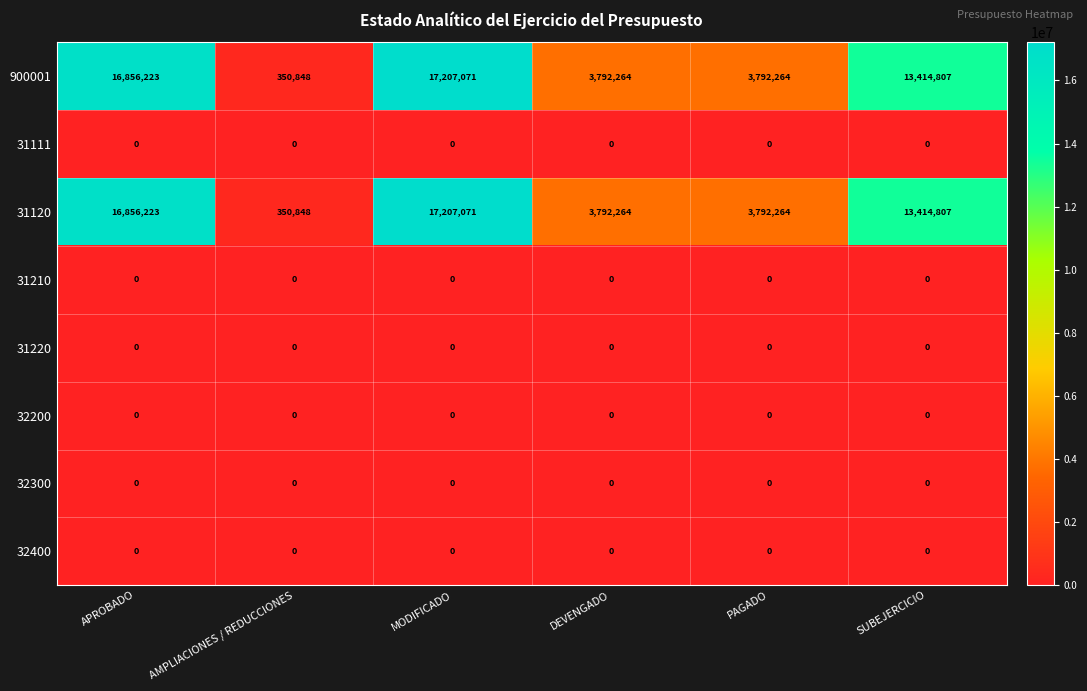

What is the difference between the maximum and minimum values in the 900001 series?

16856223